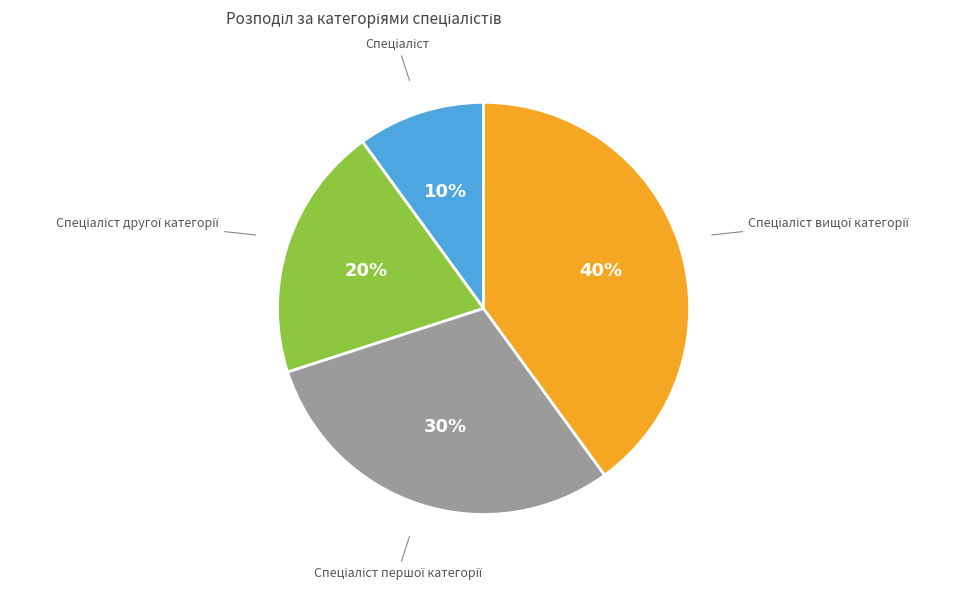

To the nearest percent, what is the average slice percentage?

25%